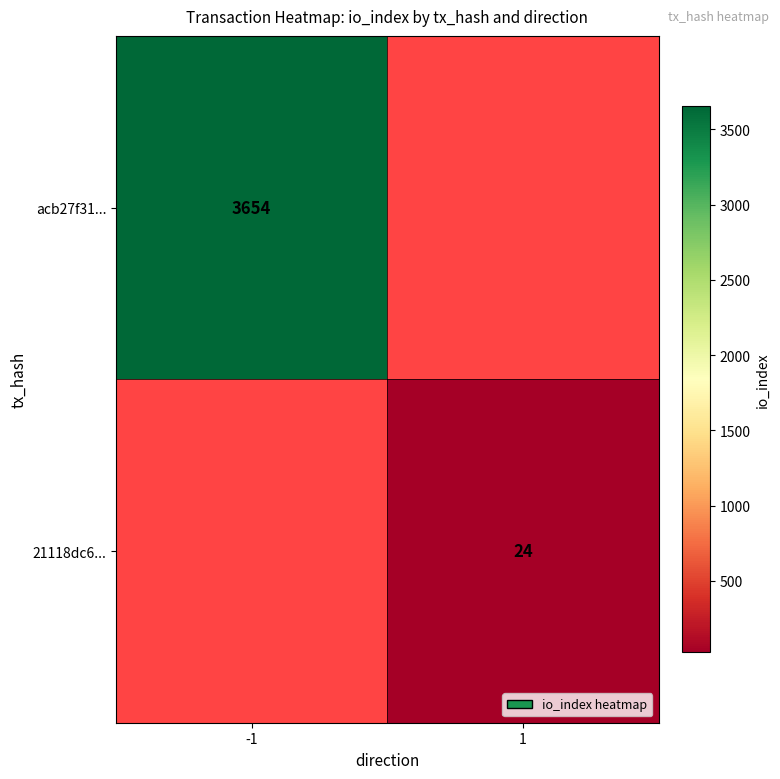

Which label corresponds to the largest value in the chart?

-1